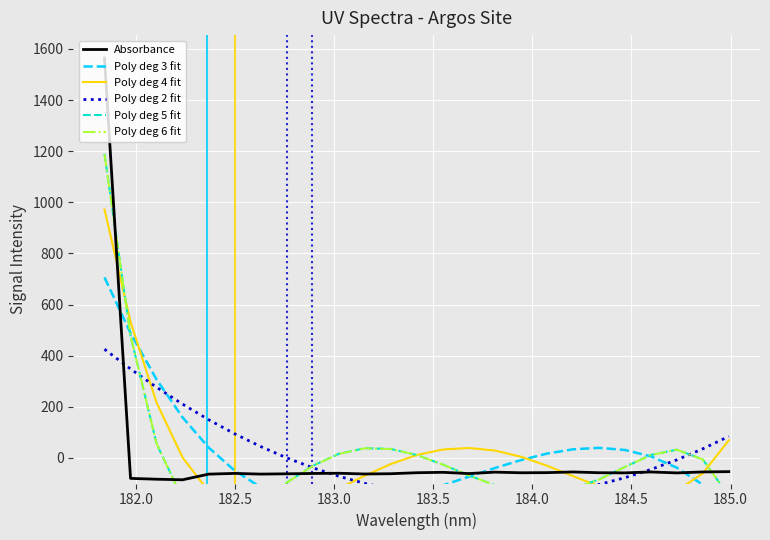

What is the lowest value of the Absorbance series?

-85.4